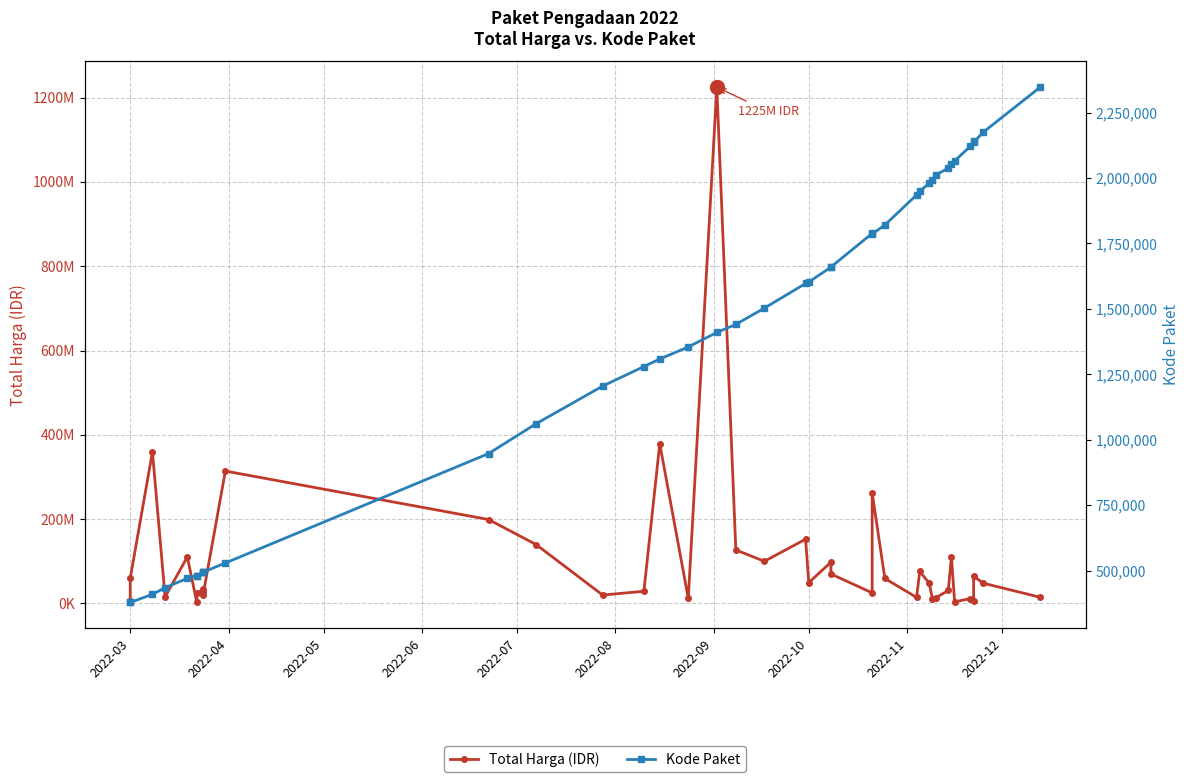

True or false: Total Harga (IDR) has more than 1 interior local peaks.

True